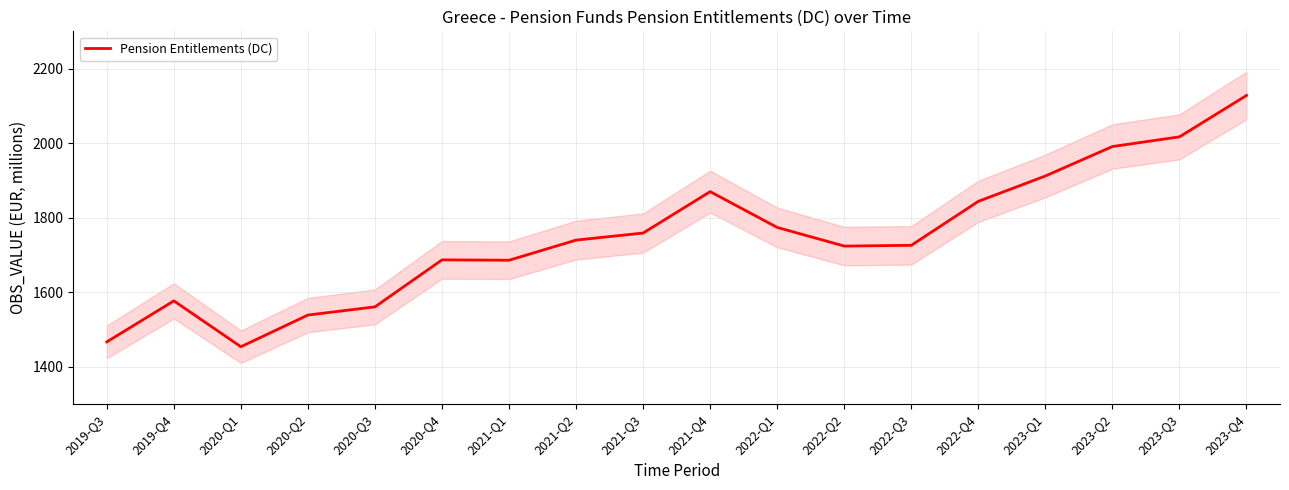

The chart shows a value of 1454 at 2020-Q1. True or false?

True